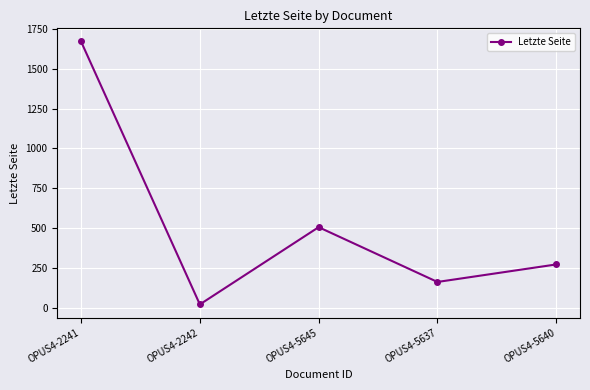

Does the chart have visible grid lines?

Yes